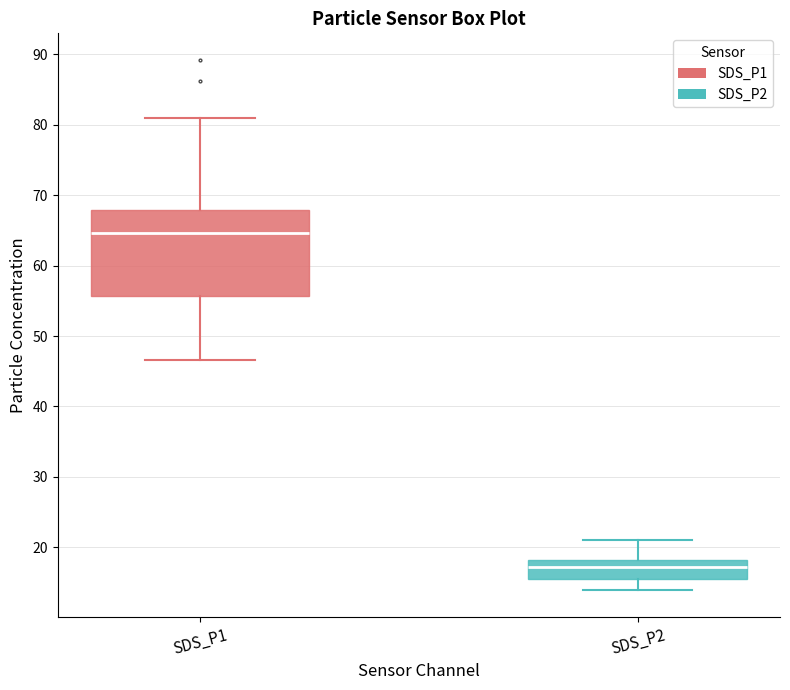

Reading left to right, read every box against the y-axis: the position of its median line, the range the box covers, and the ends of its whiskers. The values are not printed on the chart, so give them approximately, as read against the axis.

SDS_P1: median 65, box 56 to 68, whiskers 47 to 81
SDS_P2: median 17, box 15 to 18, whiskers 14 to 21